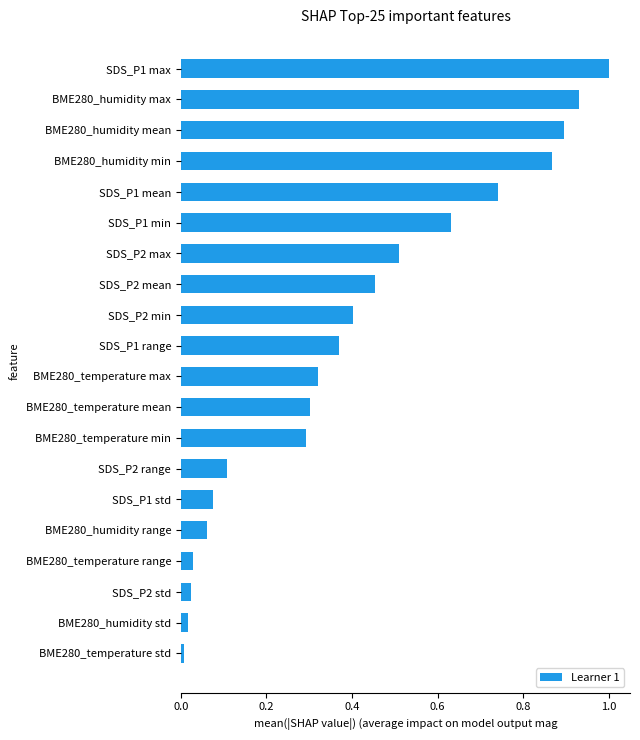

Are the bars horizontal?

Yes